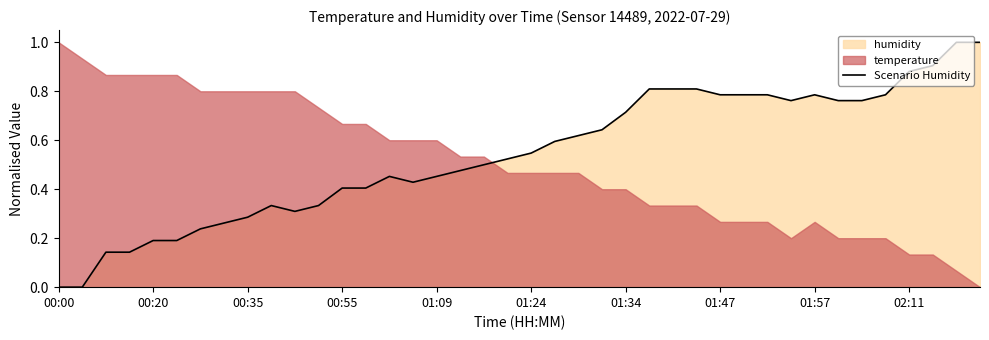

What is the highest value of the Scenario Humidity series?

1.0